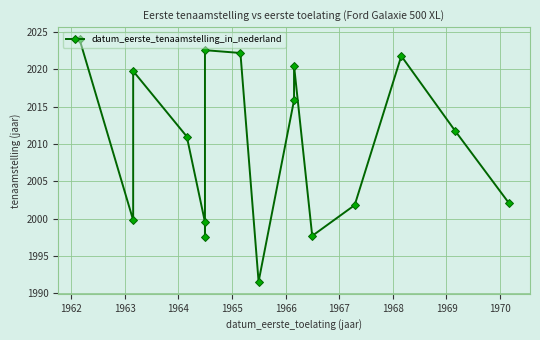

Reading left to right, what are all the values shown in this chart?

2024.0	1999.8	2019.8	2011.0	1999.6	1997.6	2022.6	2022.2	1991.6	2015.9	2020.5	1997.7	2001.8	2021.8	2011.8	2002.2